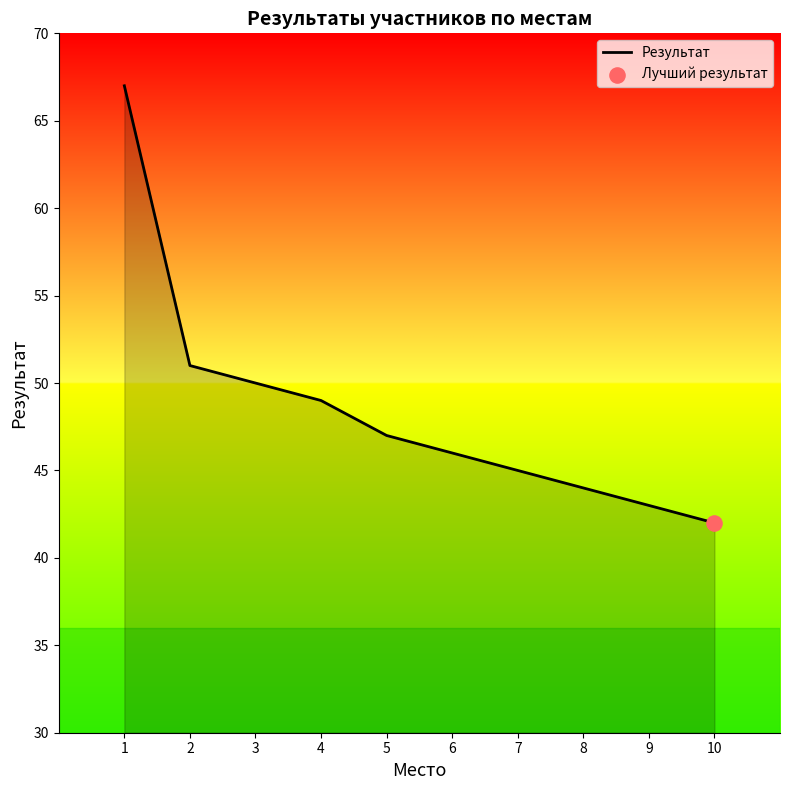

What is the change in value from 4 to 7?

-4